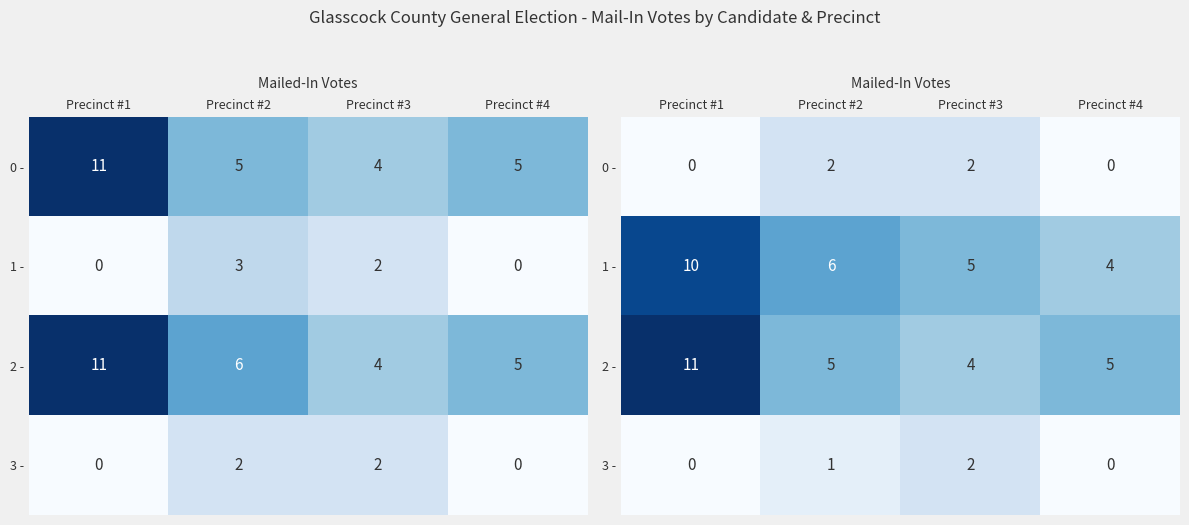

Is it true that 0 - equals 2 at Precinct #3?

True